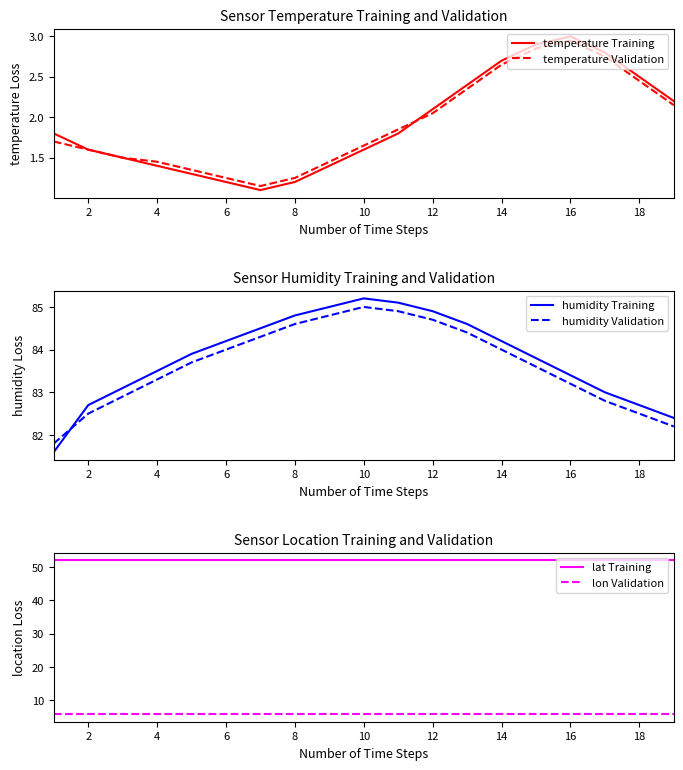

At which label does temperature Training reach its peak?

16